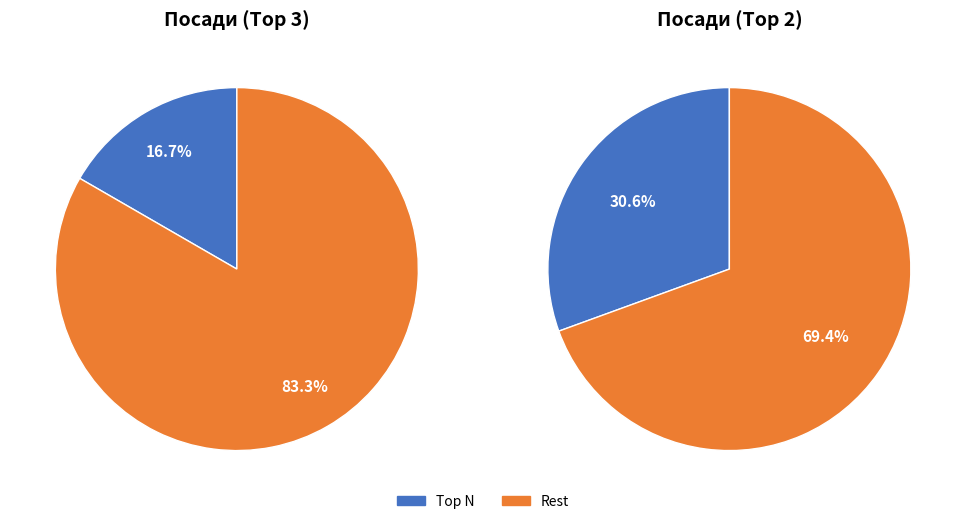

Is Завідувач філією the majority of the pie?

No